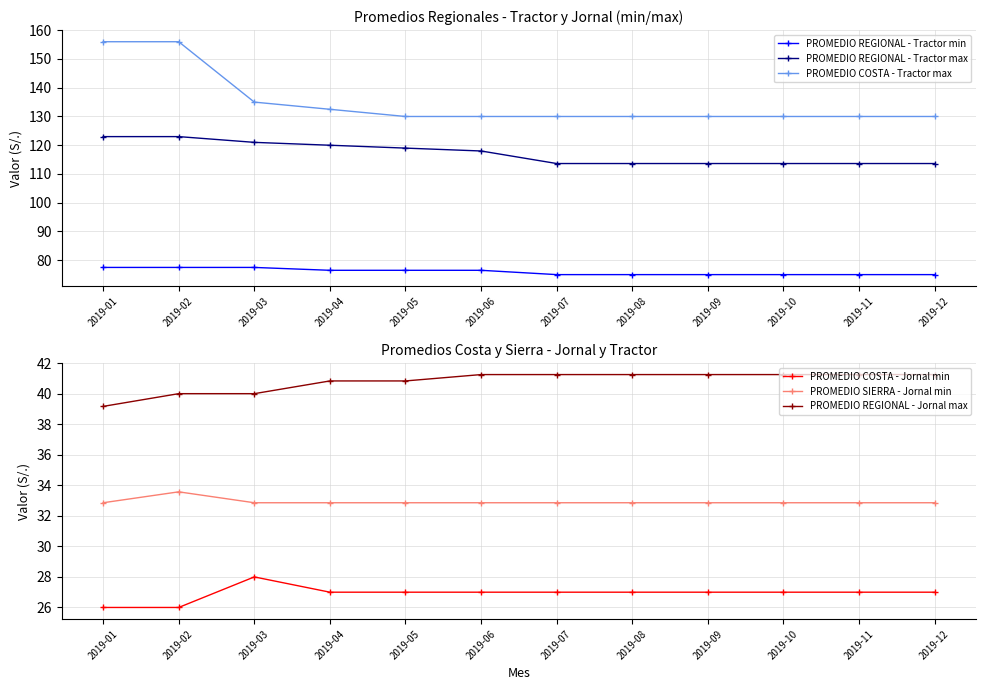

Where does the PROMEDIO REGIONAL - Tractor max series first go above 118?

2019-01